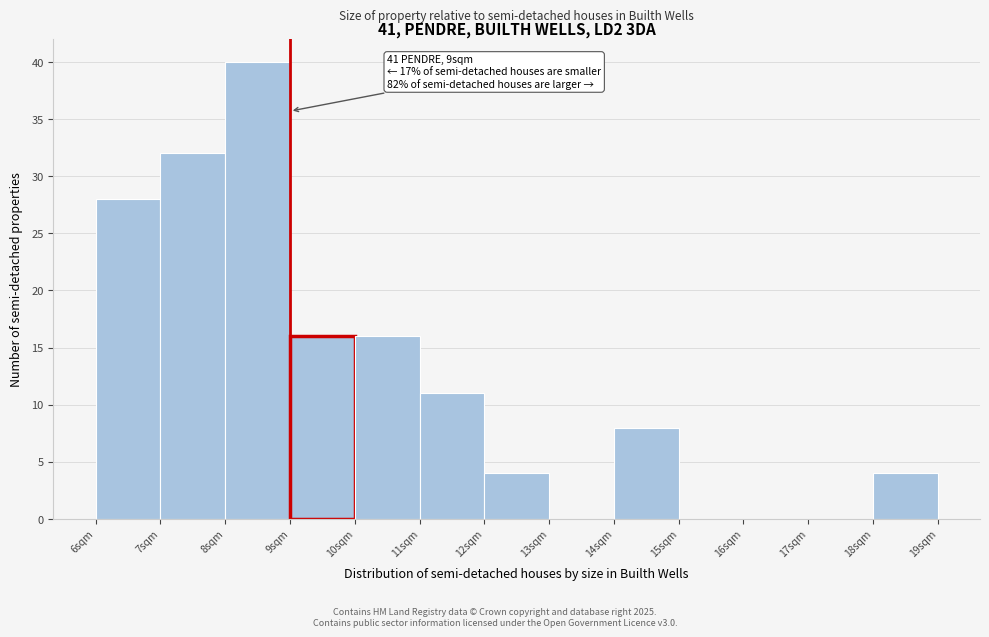

Over which range of the x-axis is the bar tallest?

8 to 9